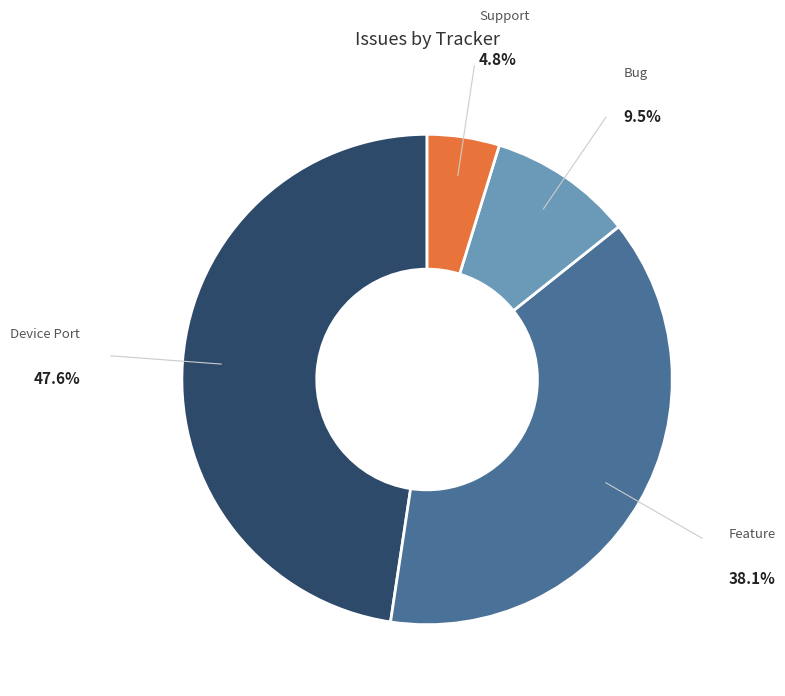

How many segments does this pie chart have?

4